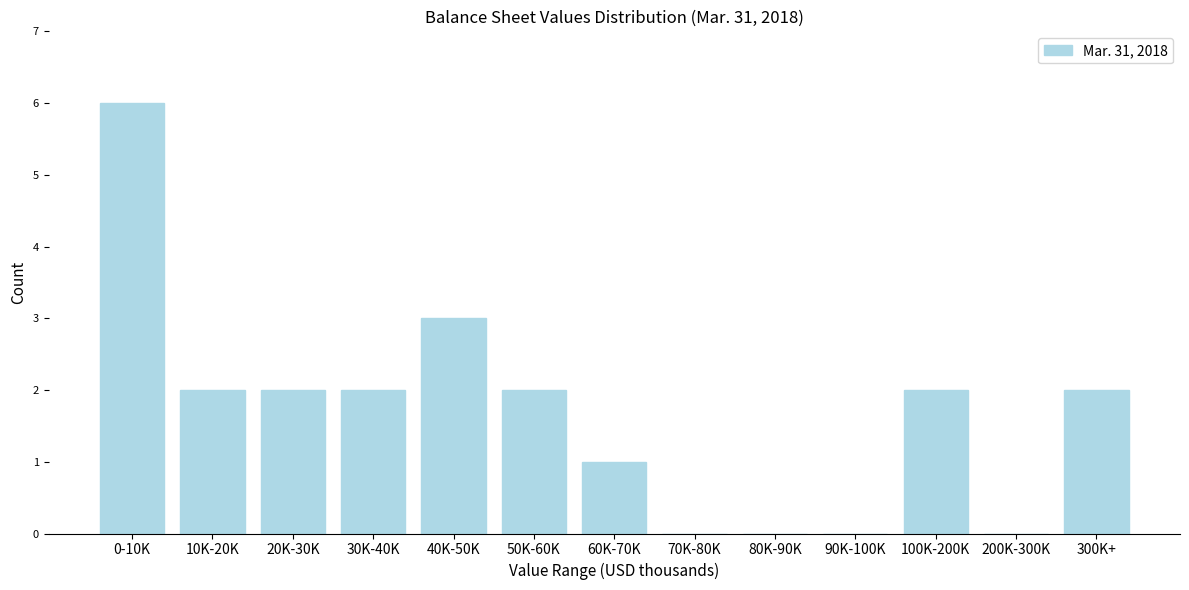

Reading left to right, extract all data points from this chart.

0-10K=6	10K-20K=2	20K-30K=2	30K-40K=2	40K-50K=3	50K-60K=2	60K-70K=1	70K-80K=0	80K-90K=0	90K-100K=0	100K-200K=2	200K-300K=0	300K+=2